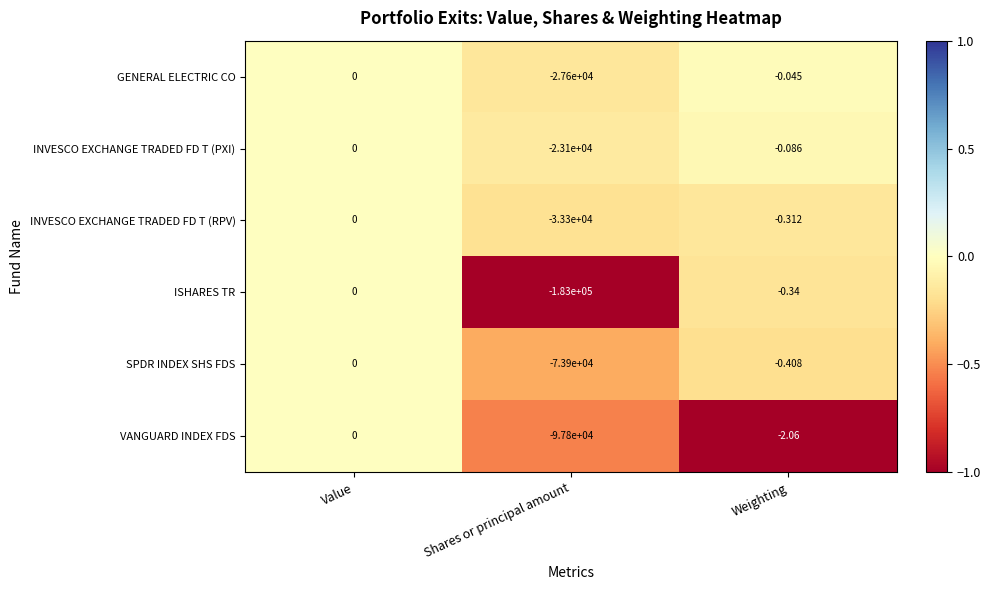

What is the total value across all series at Shares or principal amount?

-438700.0